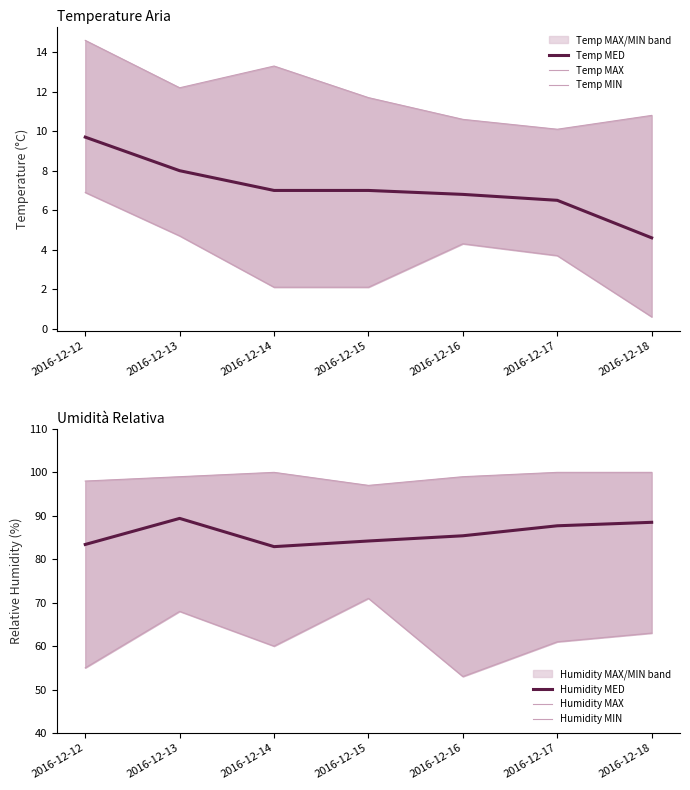

Reading left to right, extract all data points from this chart.

Temp MED: 9.7	8.0	7.0	7.0	6.8	6.5	4.6
Temp MAX: 14.6	12.2	13.3	11.7	10.6	10.1	10.8
Temp MIN: 6.9	4.7	2.1	2.1	4.3	3.7	0.6
Humidity MED: 83.4	89.4	82.9	84.2	85.4	87.7	88.5
Humidity MAX: 98.0	99.0	100.0	97.0	99.0	100.0	100.0
Humidity MIN: 55.0	68.0	60.0	71.0	53.0	61.0	63.0